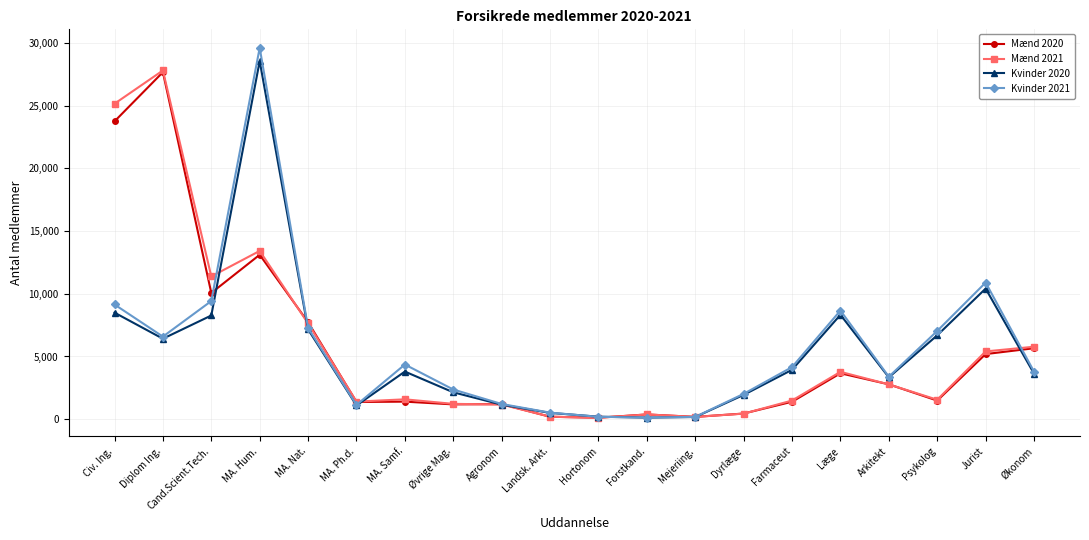

True or false: Mænd 2021 has a value of 1585 at MA. Samf..

True